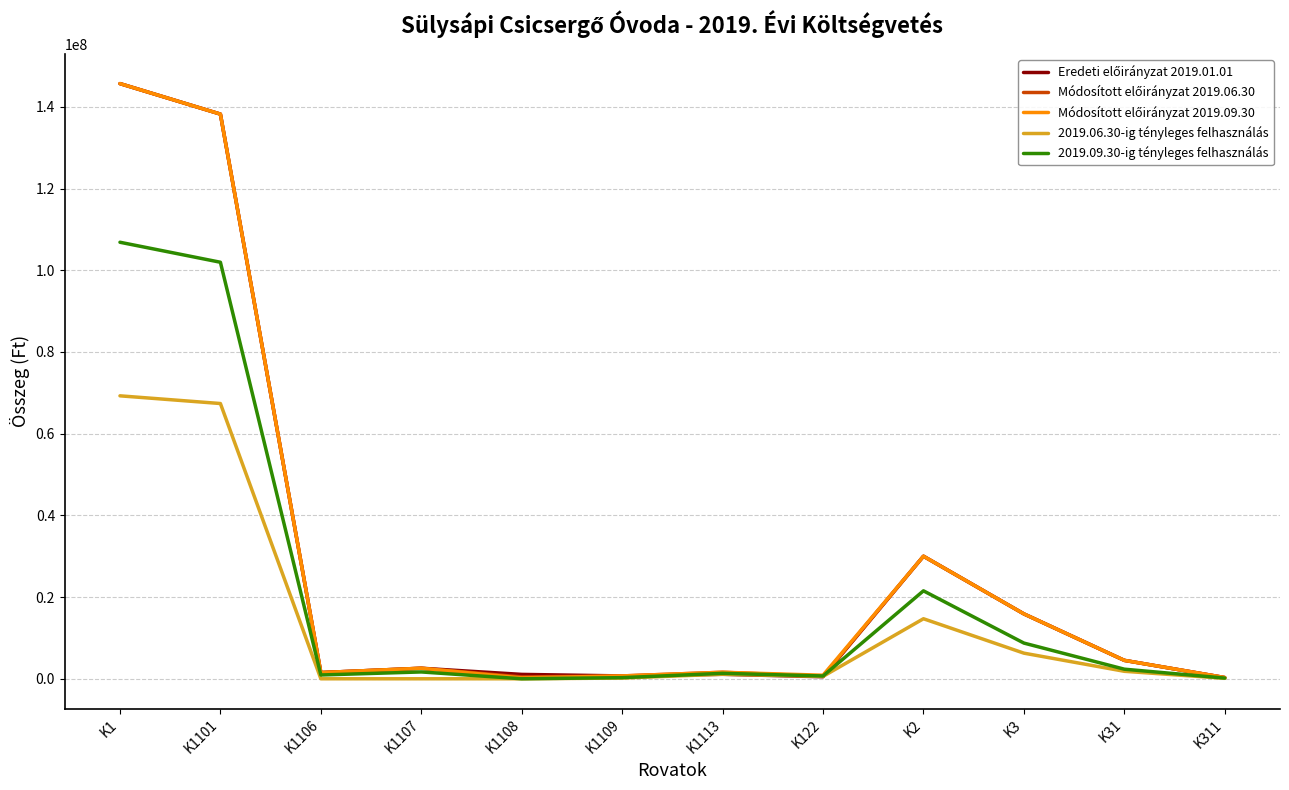

At which category is the sum across all series the highest?

K1